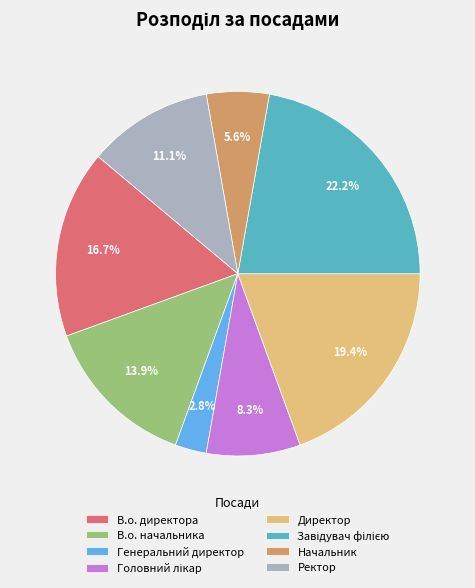

Is it true that В.о. начальника is 25% of the pie?

False